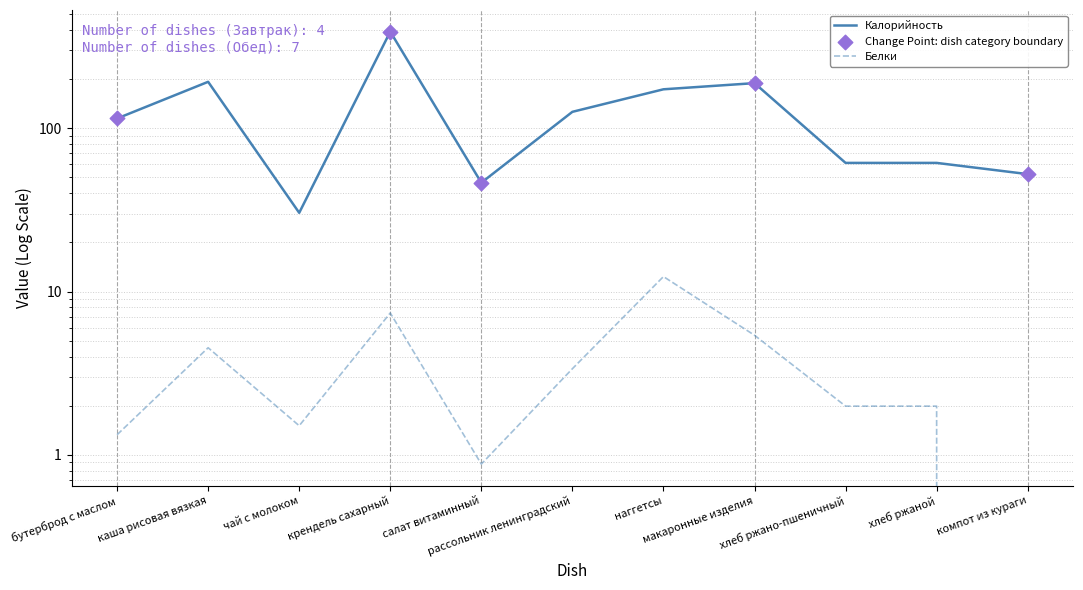

What are all the series names shown in the legend?

Калорийность, Белки